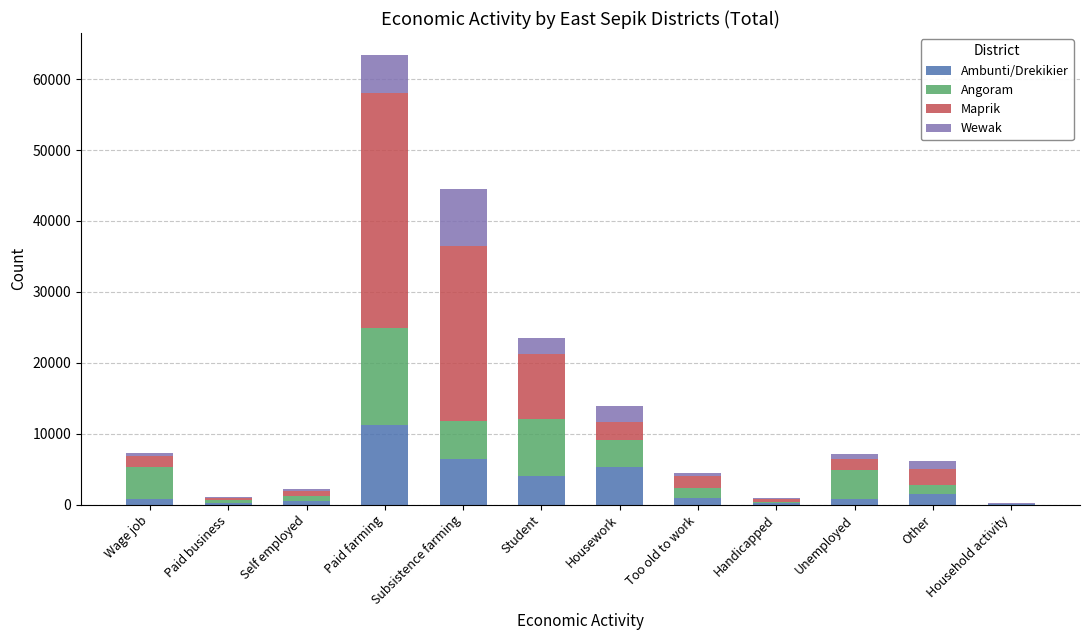

What is the maximum value for Ambunti/Drekikier?

11170